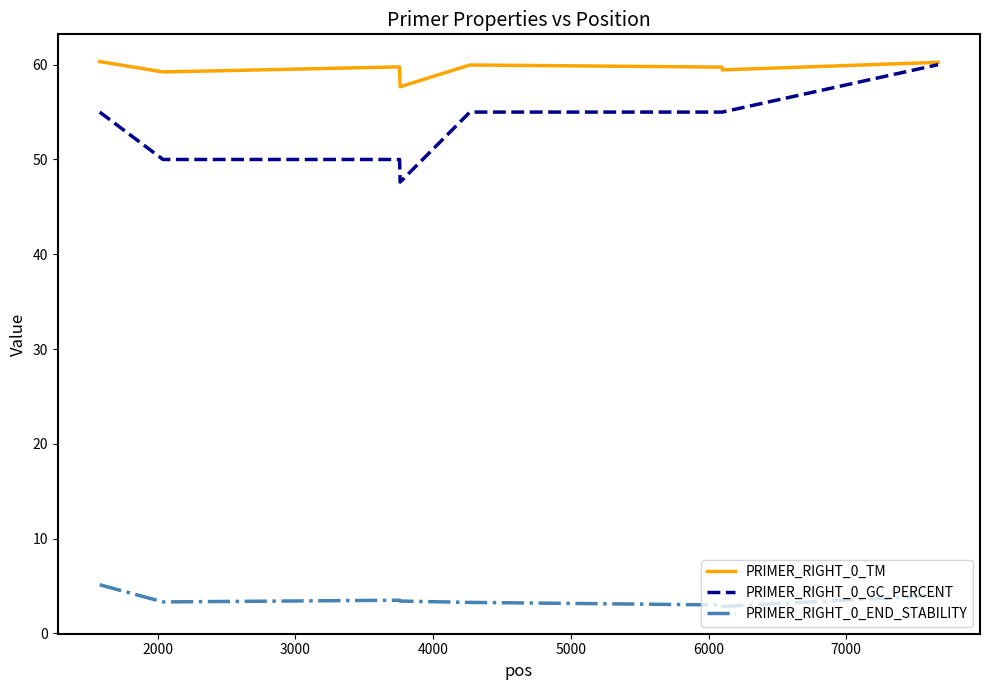

True or false: PRIMER_RIGHT_0_GC_PERCENT and PRIMER_RIGHT_0_END_STABILITY cross at least once.

False